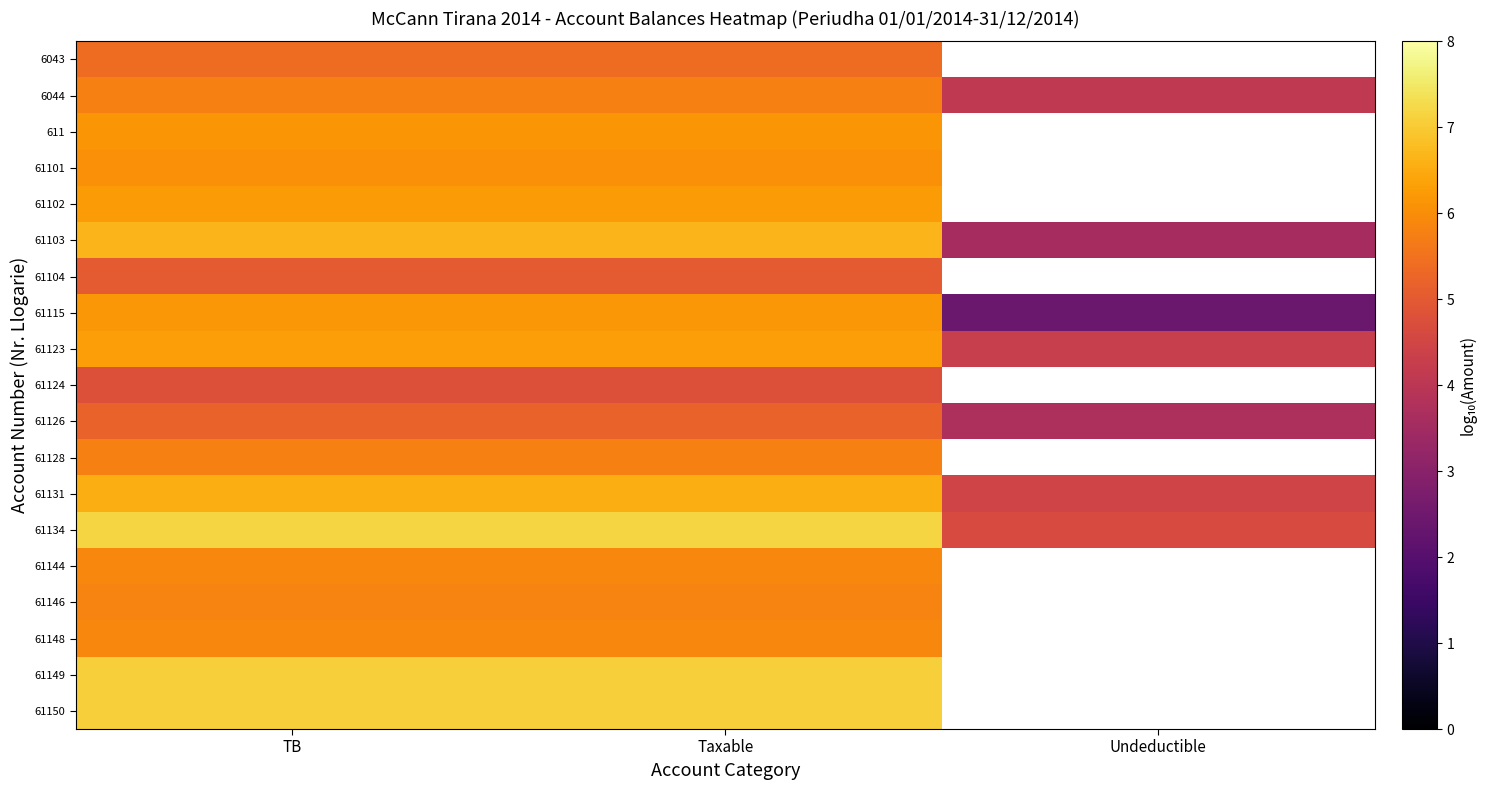

What is the total value across all series at TB?

115.0